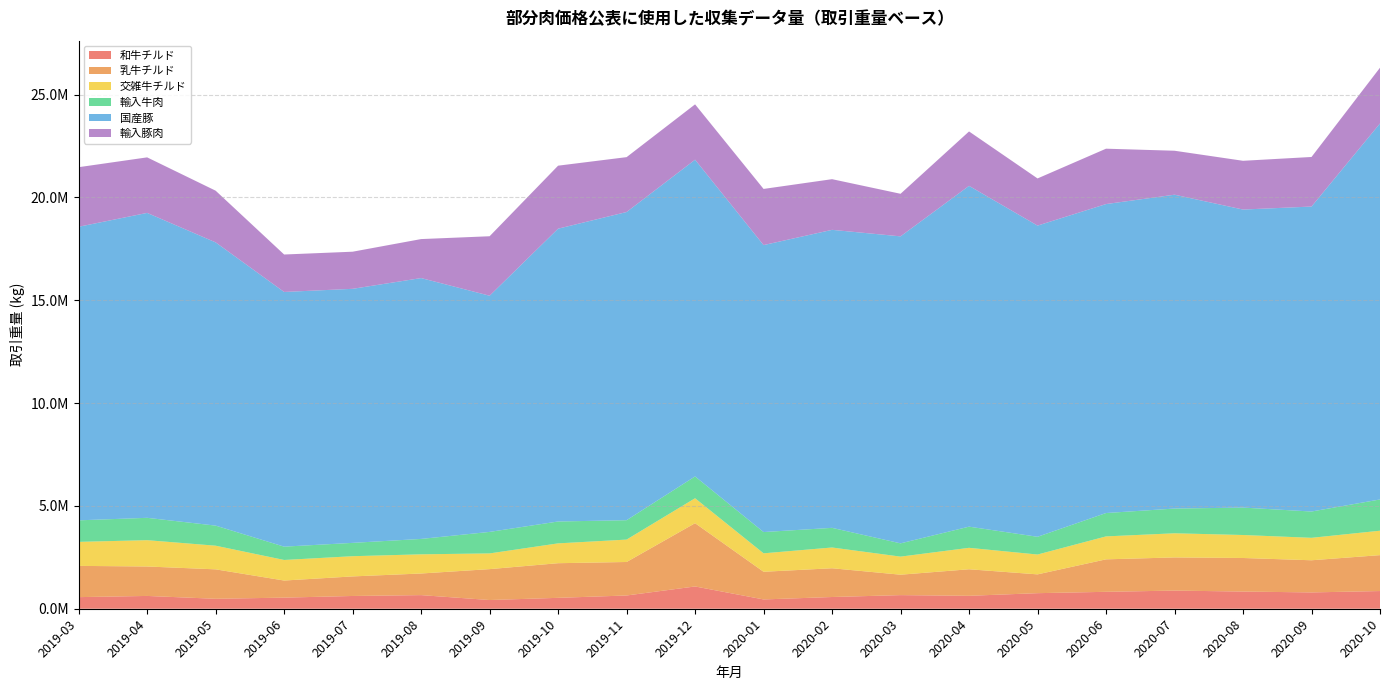

Reading left to right, what are all the values shown in this chart?

和牛チルド: 564497	622505	484106	540345	620604	662333	423708	529927	644488	1083376	452082	570394	662250	629052	757111	822884	882678	835734	793755	860543
乳牛チルド: 1519859	1431990	1431707	831270	951457	1051382	1502667	1684512	1629111	3077564	1345686	1398244	993064	1290467	914435	1579316	1613039	1632143	1563517	1746142
交雑牛チルド: 1168044	1279961	1150172	1000231	982942	932570	764377	964794	1089523	1212206	897381	1009808	879198	1042834	964984	1116019	1173702	1118172	1091772	1187974
輸入牛肉: 1046677	1086913	976465	647422	648226	748867	1045784	1063633	942778	1061351	1034201	955424	645556	1029302	862636	1136154	1202447	1332983	1279005	1519838
国産豚: 14278007	14829021	13774834	12386494	12355130	12686149	11486269	14240189	14987821	15403583	13956153	14492851	14929812	16574282	15133674	15025600	15263979	14494715	14831639	18285911
輸入豚肉: 2896925	2701132	2513869	1821572	1805176	1896383	2892506	3064213	2668494	2691521	2730771	2464109	2070602	2646257	2293693	2693365	2138116	2371193	2410604	2710804